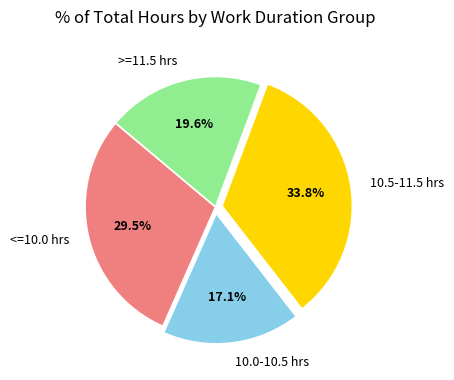

Rank the categories by value from lowest to highest.

10.0-10.5 hrs, >=11.5 hrs, <=10.0 hrs, 10.5-11.5 hrs